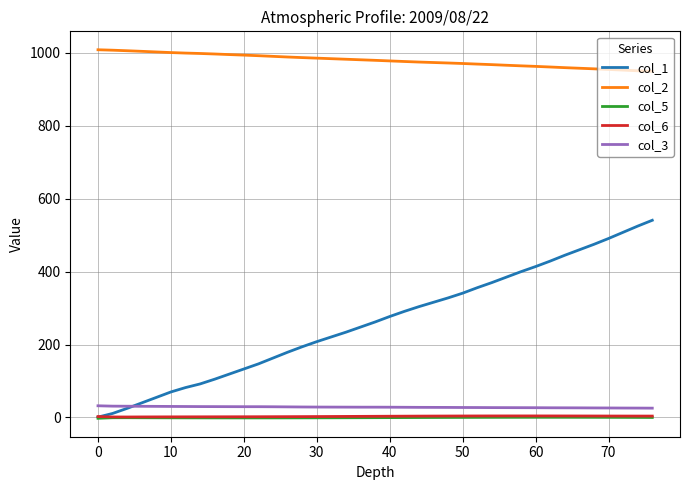

Which series has the largest total across all categories?

col_2